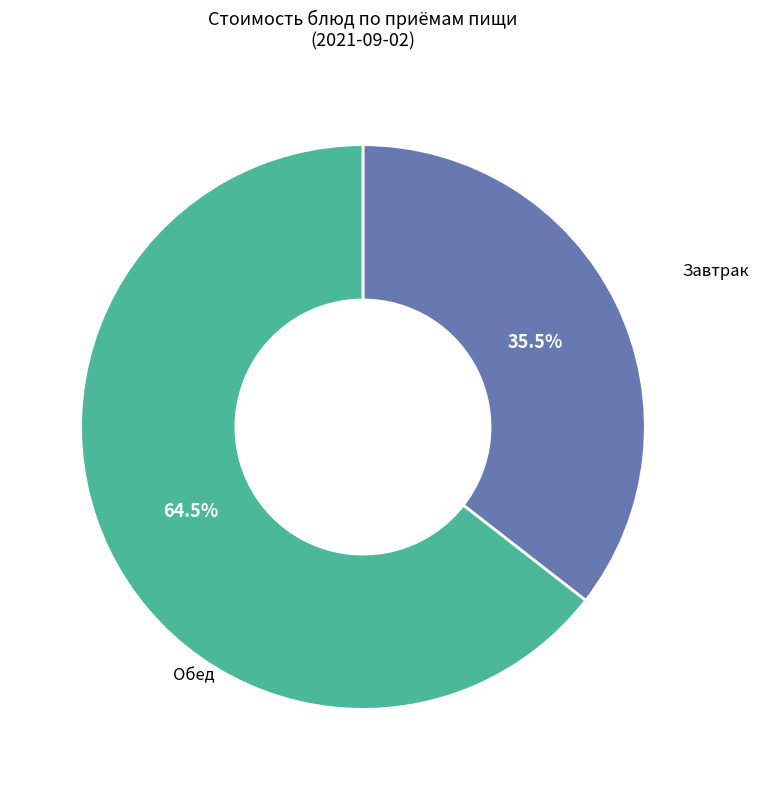

How many segments does this pie chart have?

2